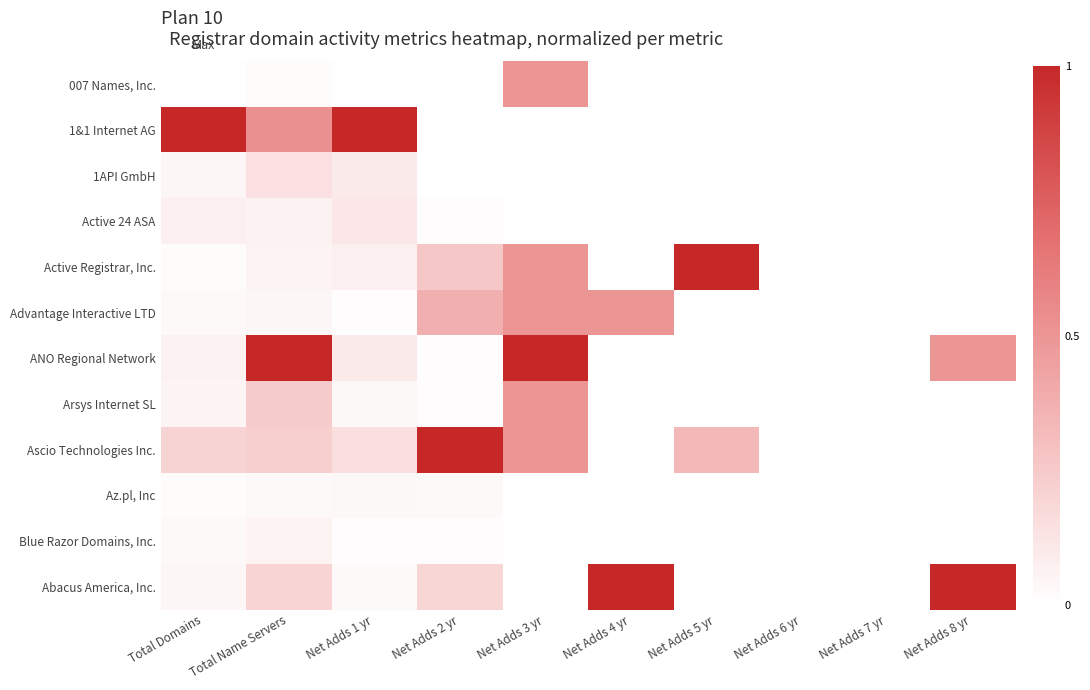

What is the difference between the Abacus America, Inc. values at Net Adds 4 yr and Net Adds 3 yr?

1.0